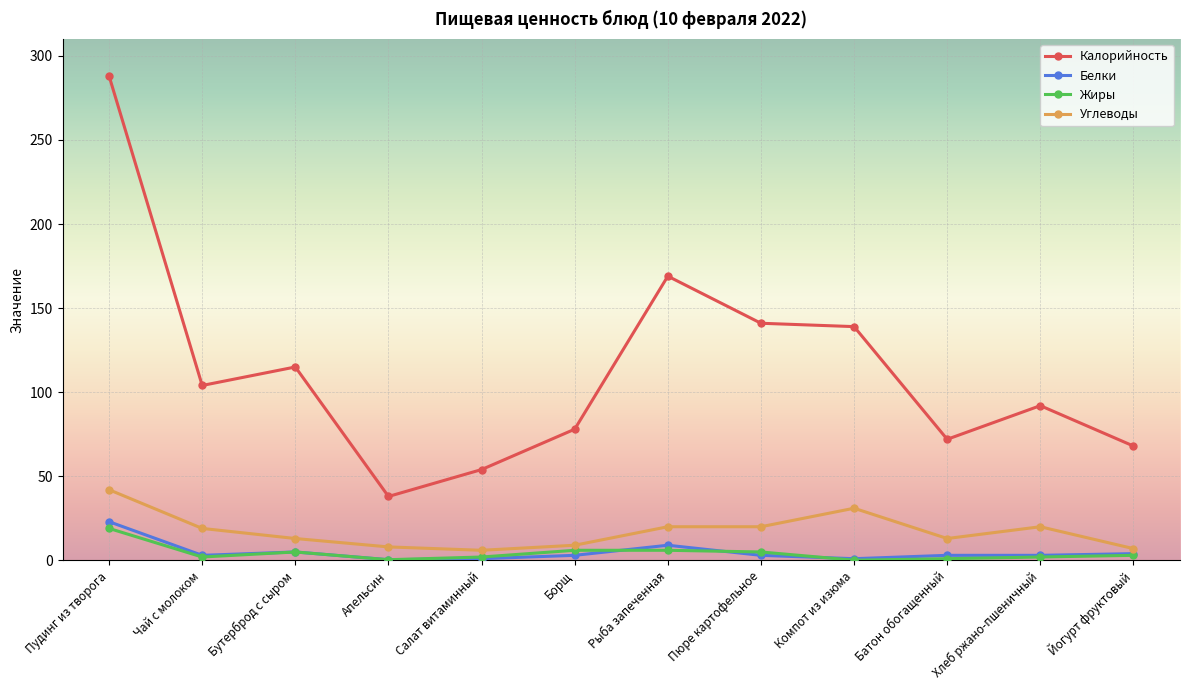

List the series in order of their peak value, highest first.

Калорийность, Углеводы, Белки, Жиры